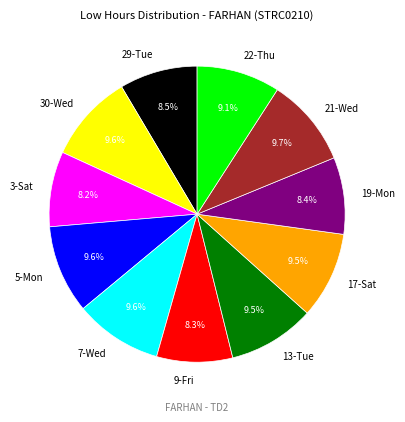

To the nearest percent, what is the combined percentage of 22-Thu and 9-Fri?

17%